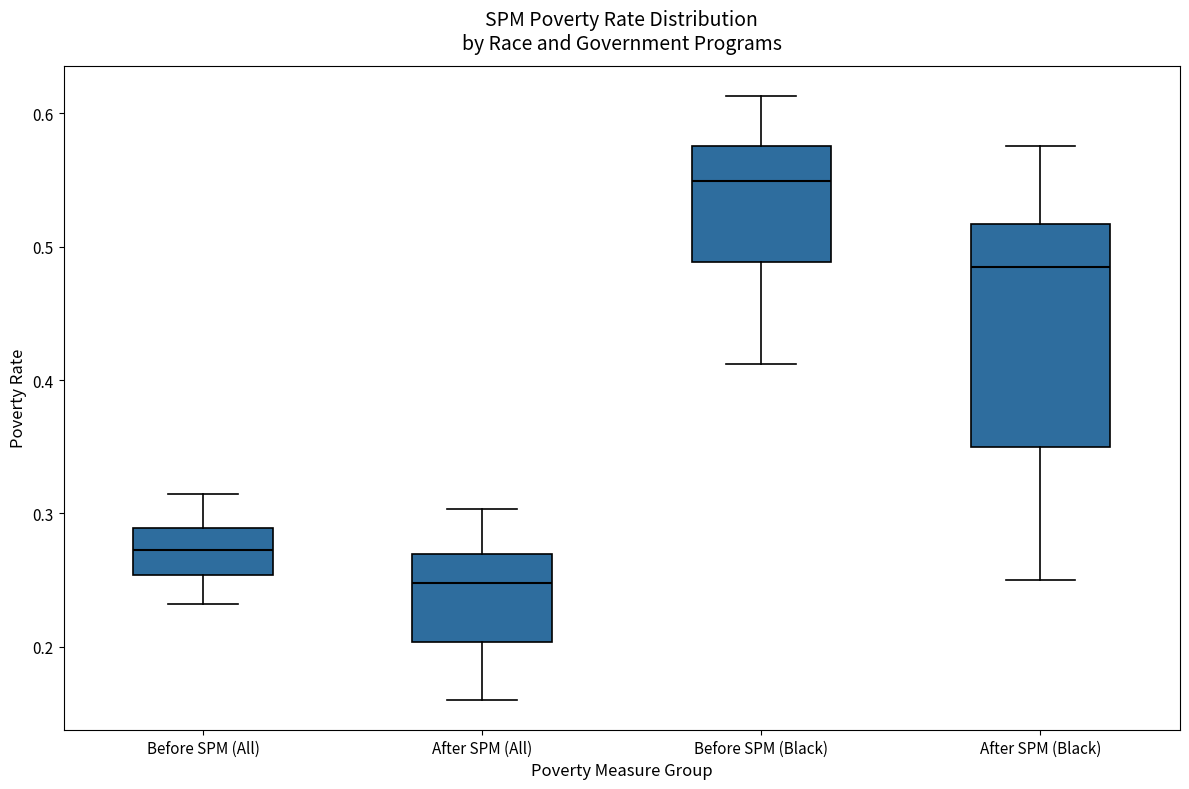

Reading left to right, read every box against the y-axis: the position of its median line, the range the box covers, and the ends of its whiskers. The values are not printed on the chart, so give them approximately, as read against the axis.

Before SPM (All): median 0.27, box 0.25 to 0.29, whiskers 0.23 to 0.31
After SPM (All): median 0.25, box 0.20 to 0.27, whiskers 0.16 to 0.30
Before SPM (Black): median 0.55, box 0.49 to 0.58, whiskers 0.41 to 0.61
After SPM (Black): median 0.49, box 0.35 to 0.52, whiskers 0.25 to 0.58